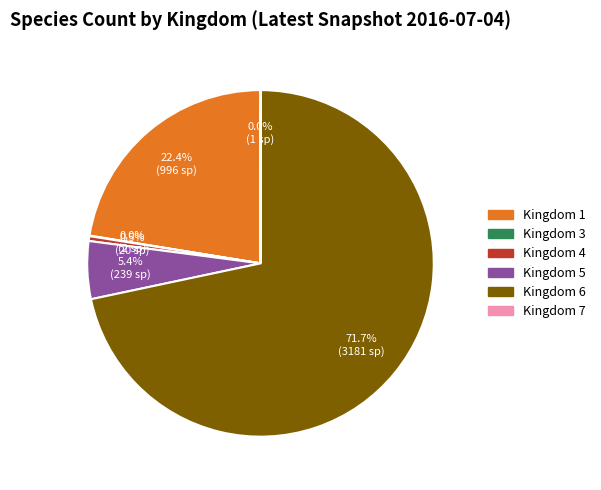

Which slice is the largest?

Kingdom 6